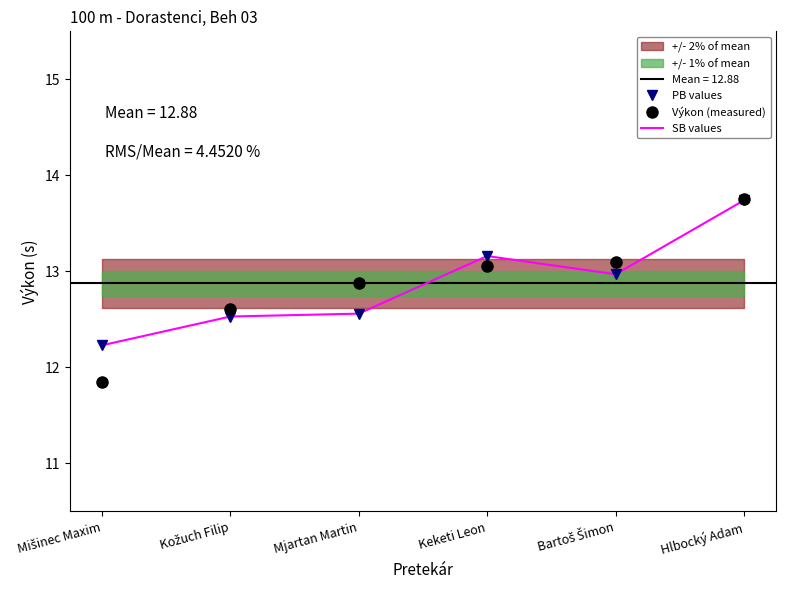

Reading left to right, extract all data points from this chart.

PB values: 12.2	12.5	12.6	13.2	13.0	13.7
Výkon (measured): 11.8	12.6	12.9	13.1	13.1	13.8
SB values: 12.2	12.5	12.6	13.2	13.0	13.7